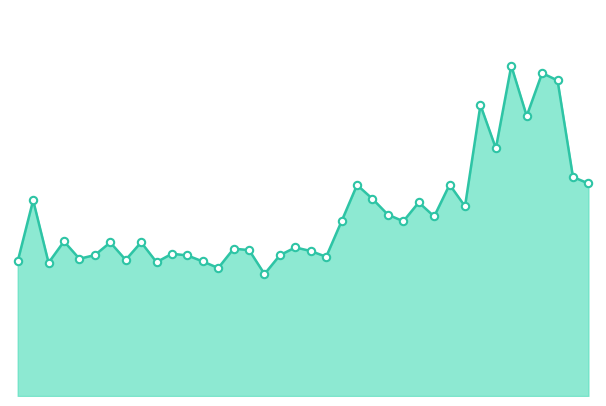

Does the chart have visible grid lines?

No